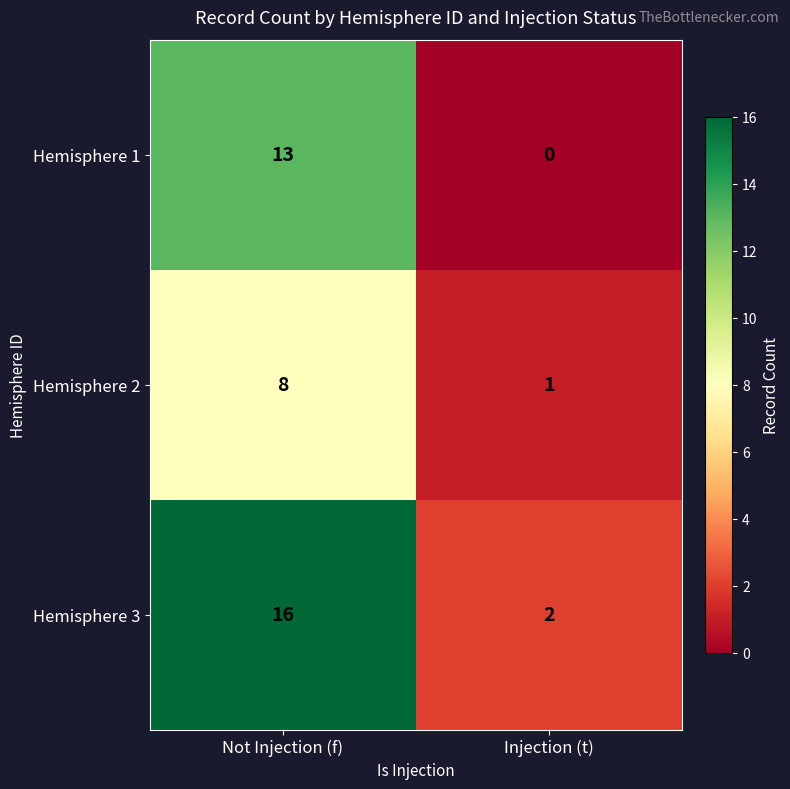

How many categories are shown in the chart?

2